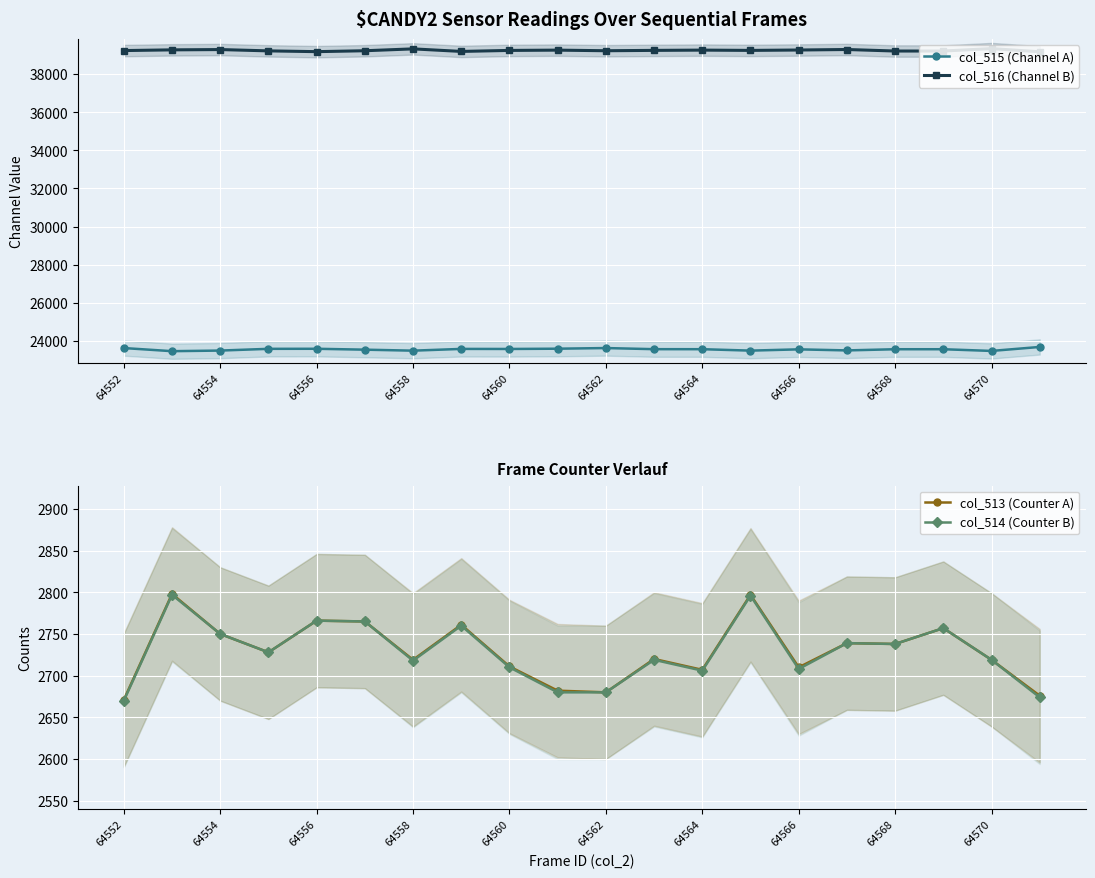

The value of col_514 (Counter B) at 64564 is 2706. True or false?

True